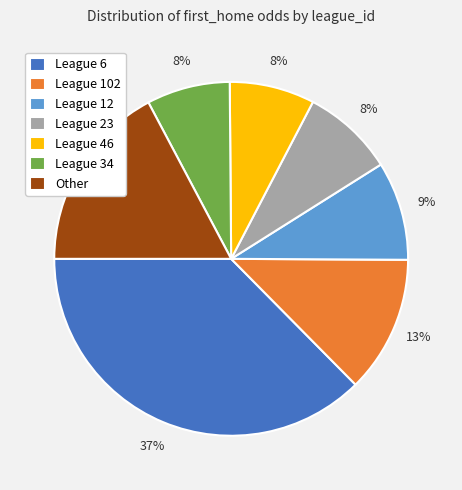

How many segments does this pie chart have?

7